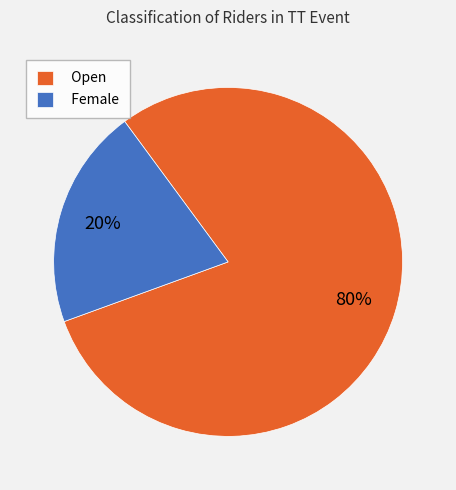

Which category has the biggest portion of the pie?

Open